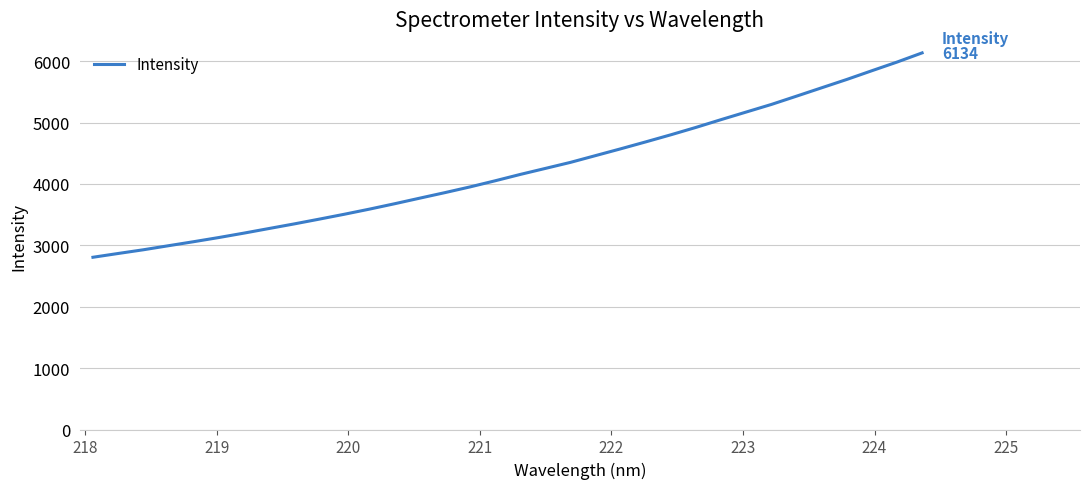

What is the greatest value displayed?

6134.5